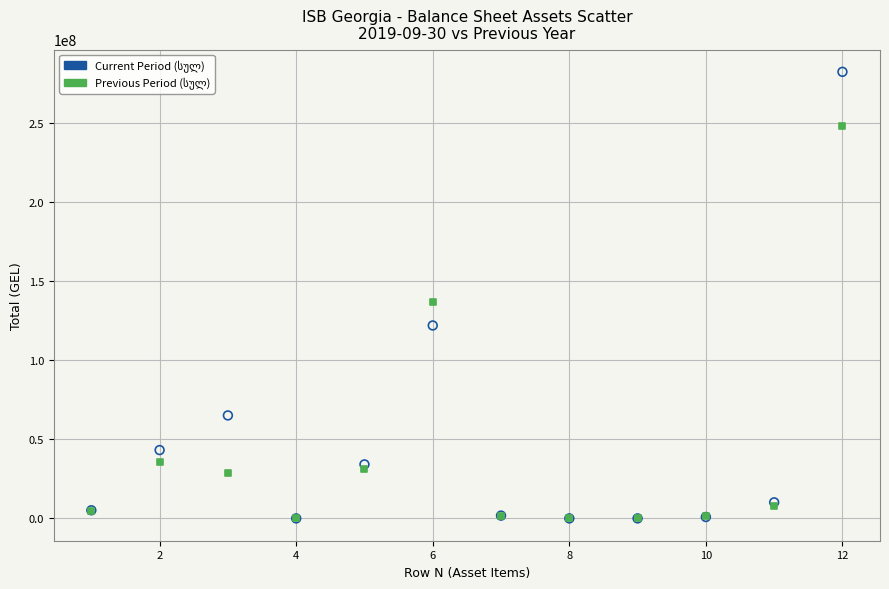

Across all series, what Y value is closest to 141231064?

136798372.1